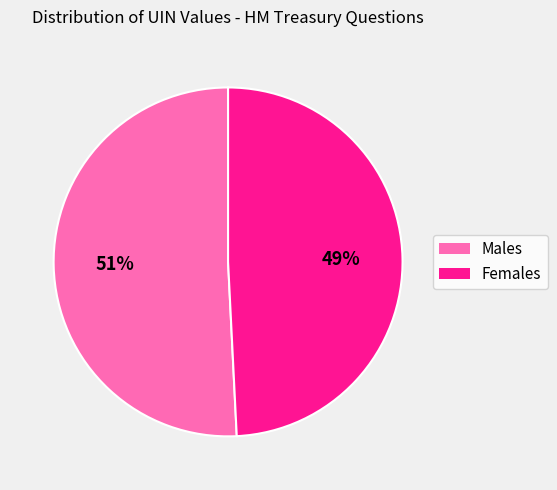

Rank the categories by value from lowest to highest.

Females, Males